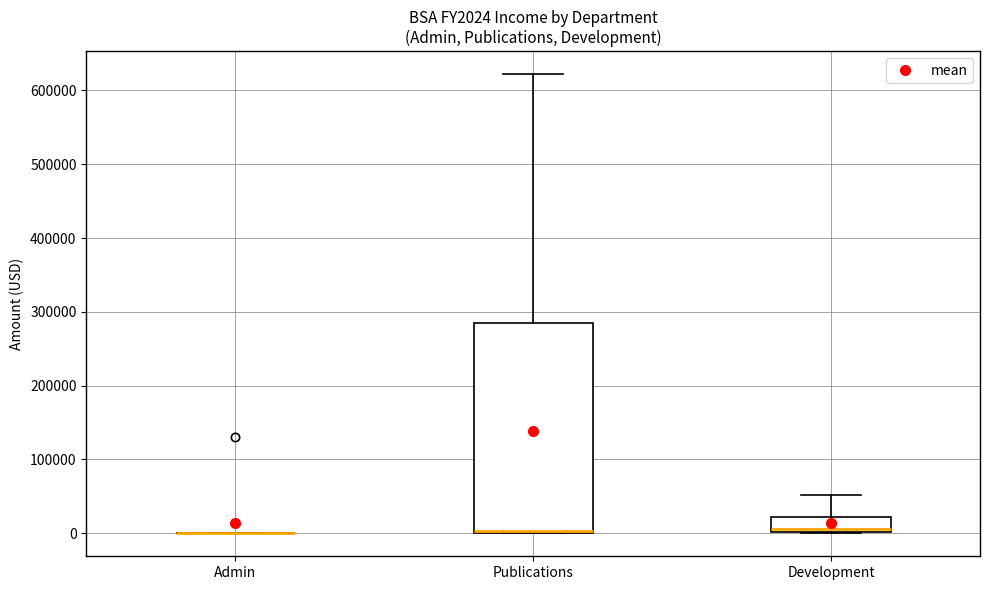

Where is the upper edge of the box for Publications on the y-axis? The values are not printed on the chart, so give them approximately, as read against the axis.

290000